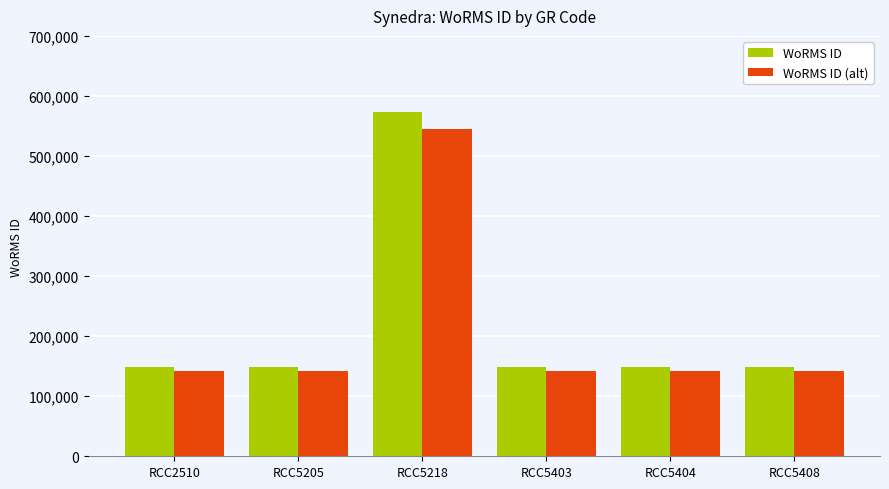

Is the value of WoRMS ID (alt) at RCC5404 greater than the value of WoRMS ID at RCC5408?

No